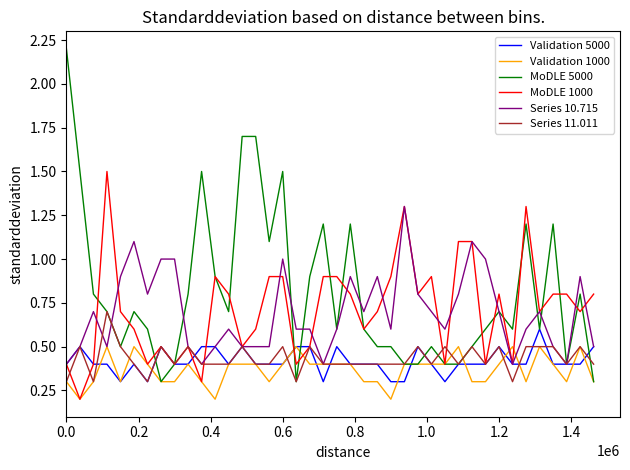

List the series in order of their peak value, highest first.

MoDLE 5000, MoDLE 1000, Series 10.715, Series 11.011, Validation 5000, Validation 1000